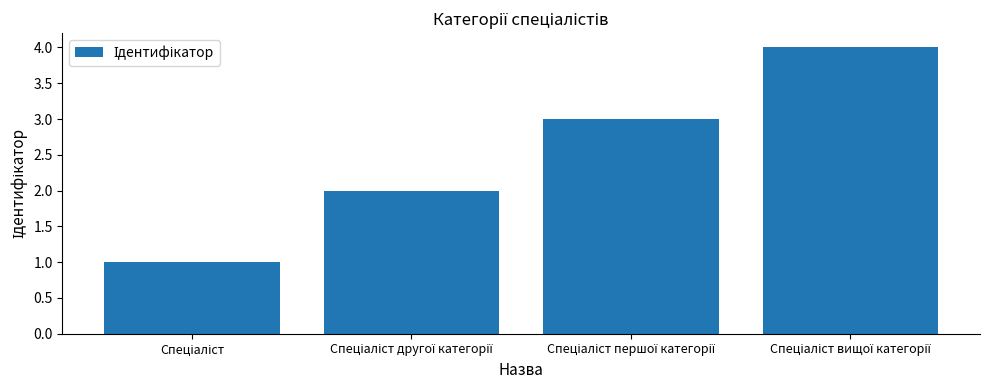

What is the difference between the maximum and minimum values?

3